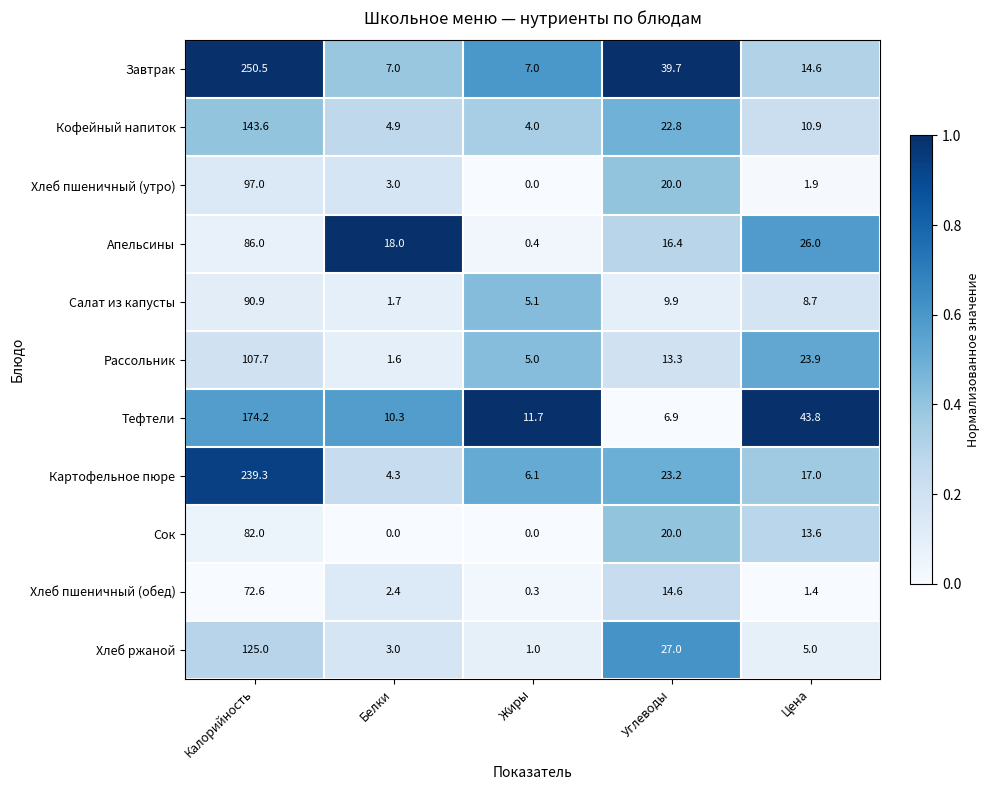

What is the sum of the Апельсины values at Белки and Цена?

44.0